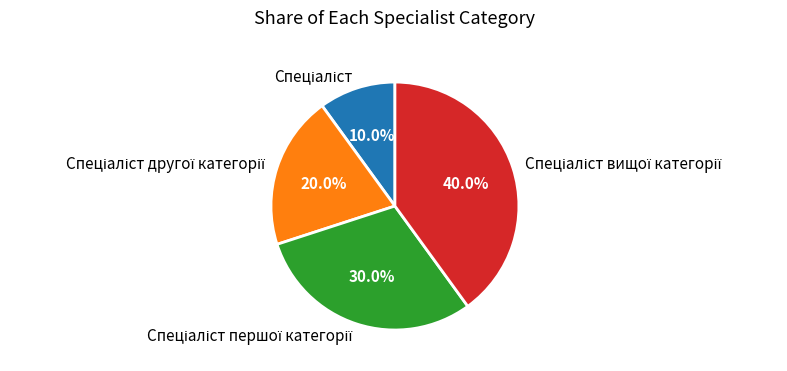

How many slices are in this pie chart?

4